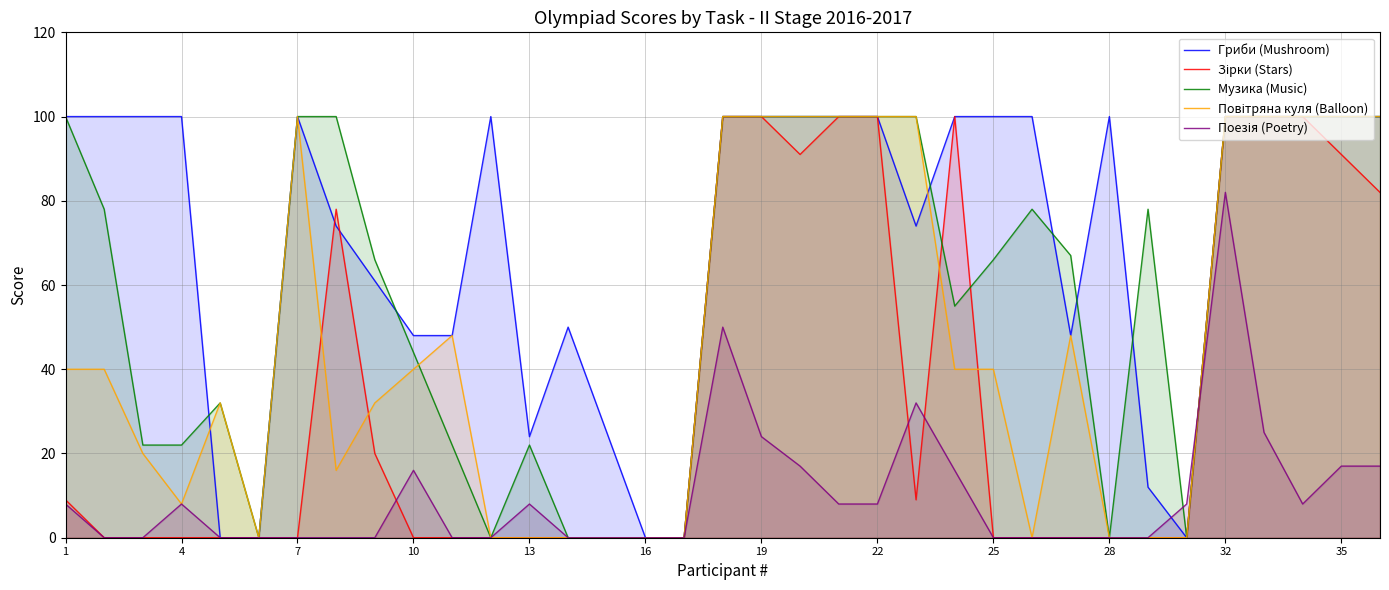

Which series has the largest total across all categories?

Гриби (Mushroom)